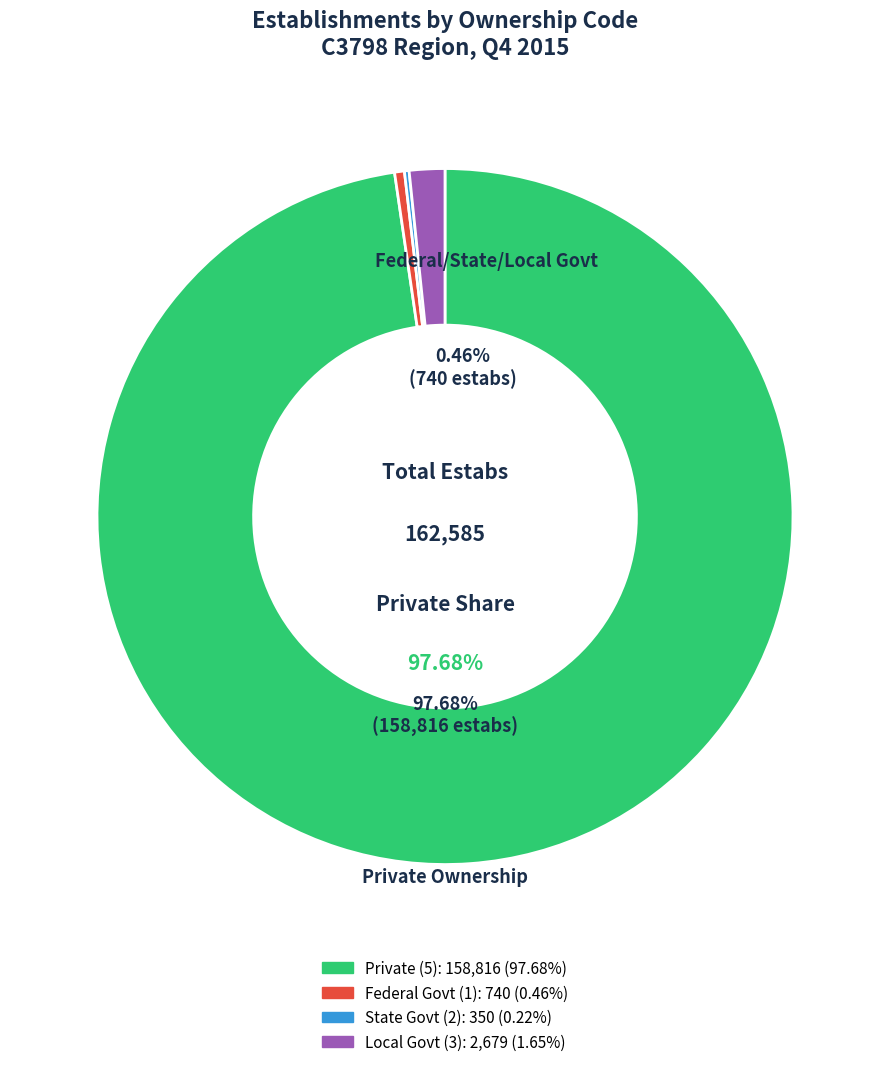

Between 5 and 2, which is larger?

5